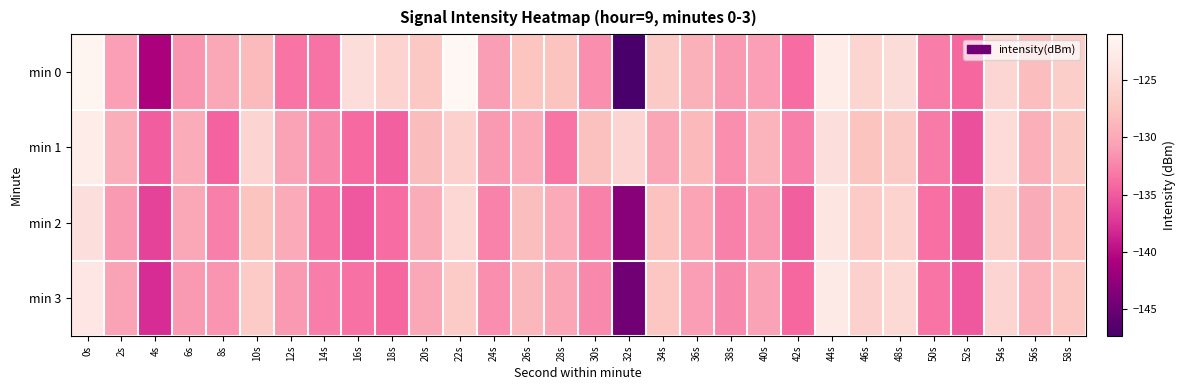

What is the maximum value shown in the chart?

-121.0